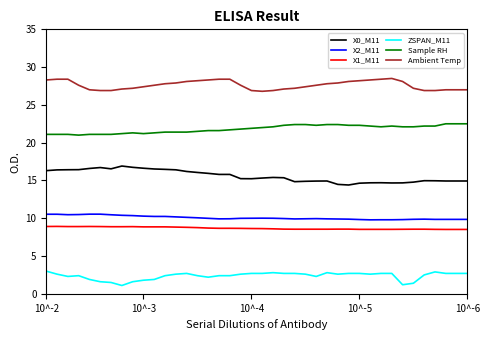

True or false: ZSPAN_M11 and X1_M11 intersect in this chart.

False